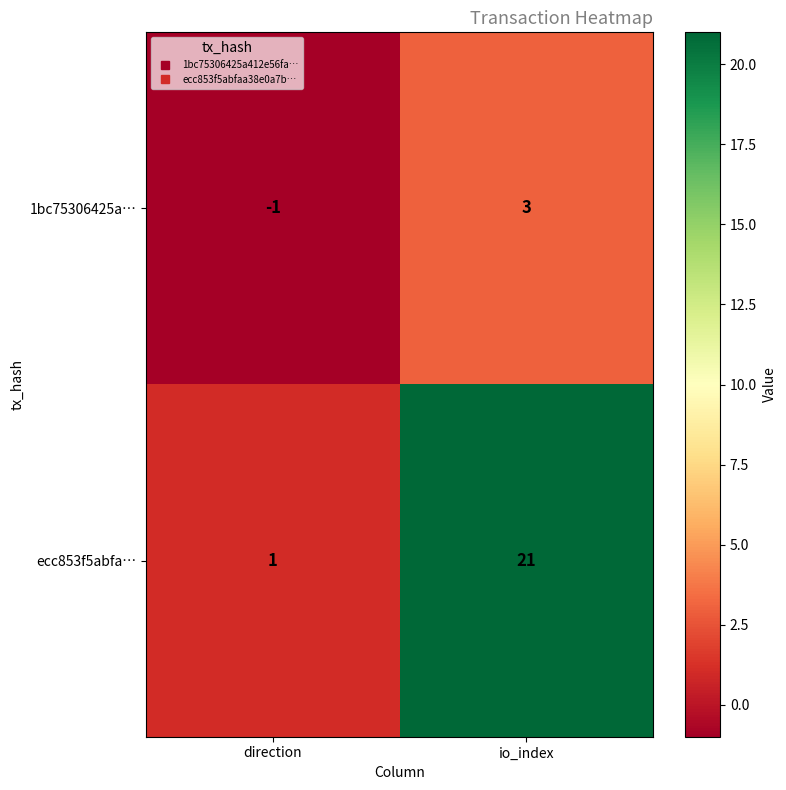

What is the minimum value shown in the chart?

-1